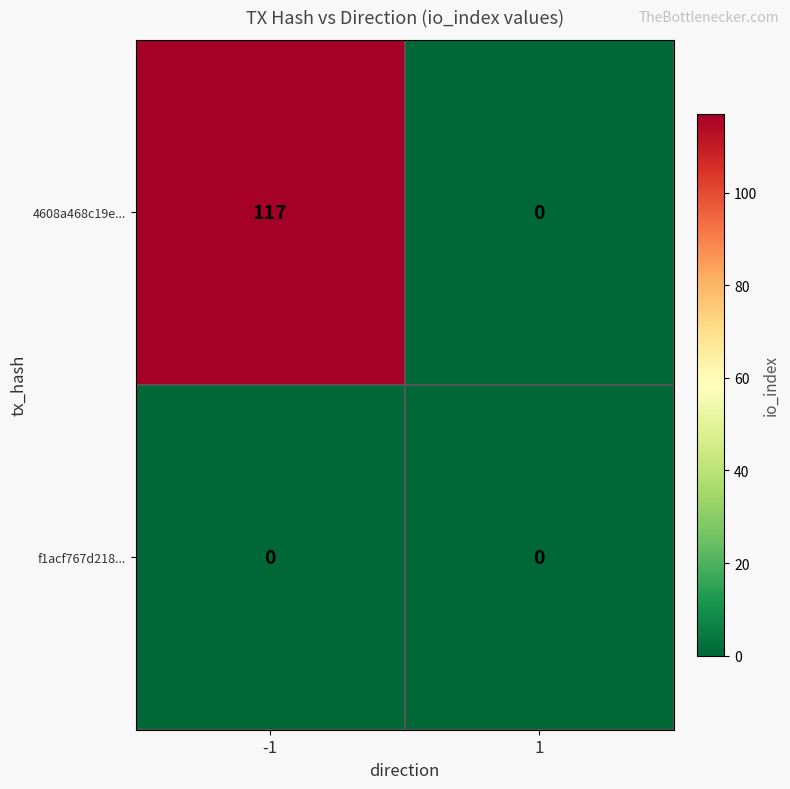

Rank the series by their average value, from lowest to highest.

f1acf767d218..., 4608a468c19e...